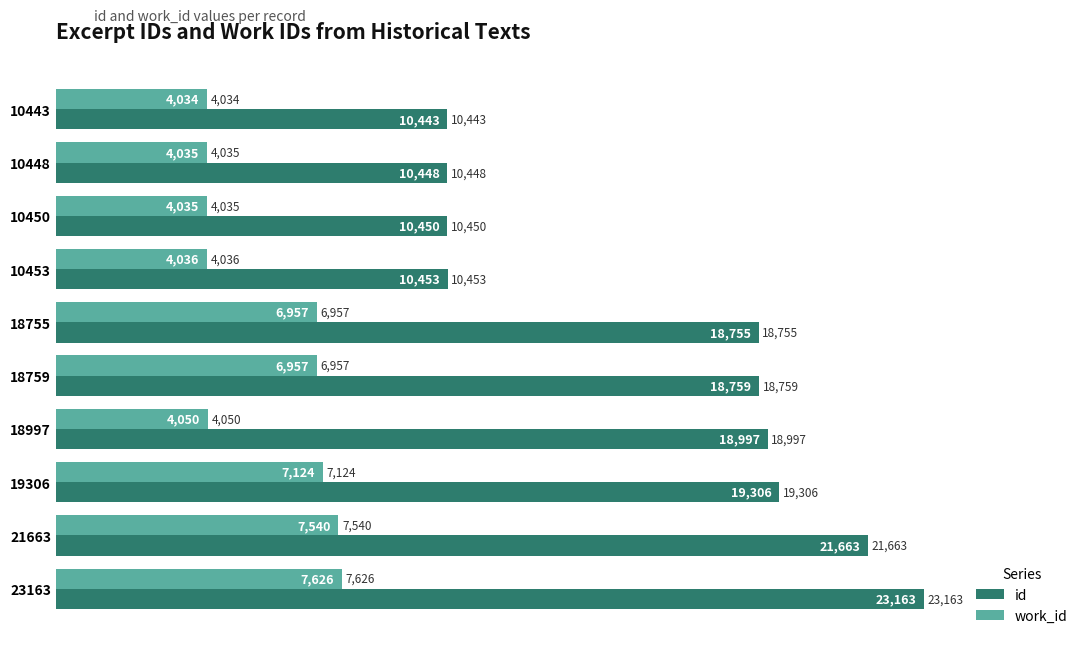

What is the lowest value of the work_id series?

4034